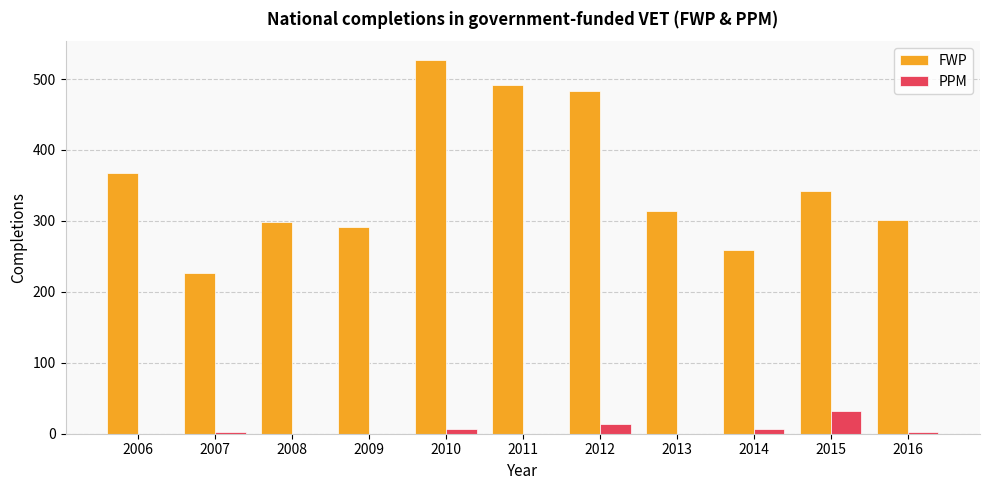

The value of FWP at 2007 is 227. True or false?

True